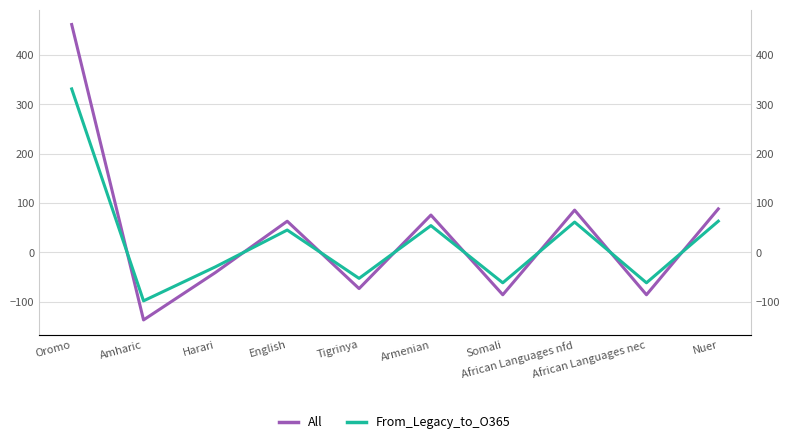

At which category is the sum across all series the highest?

Oromo